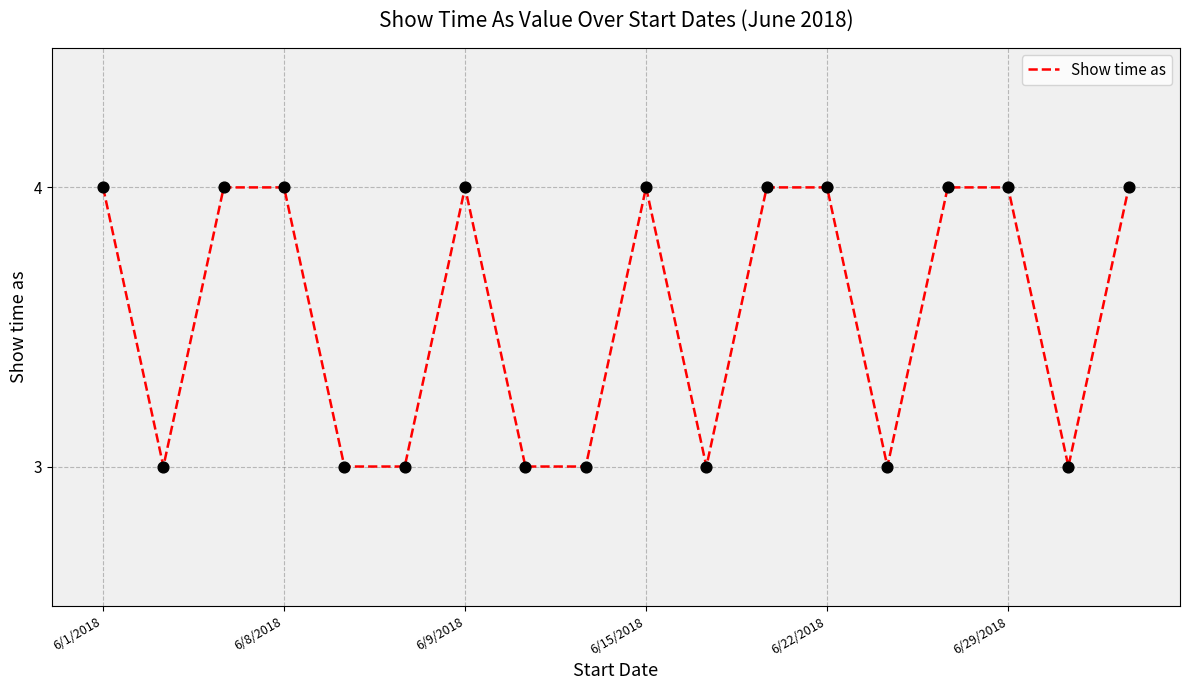

What is the smallest value displayed?

3